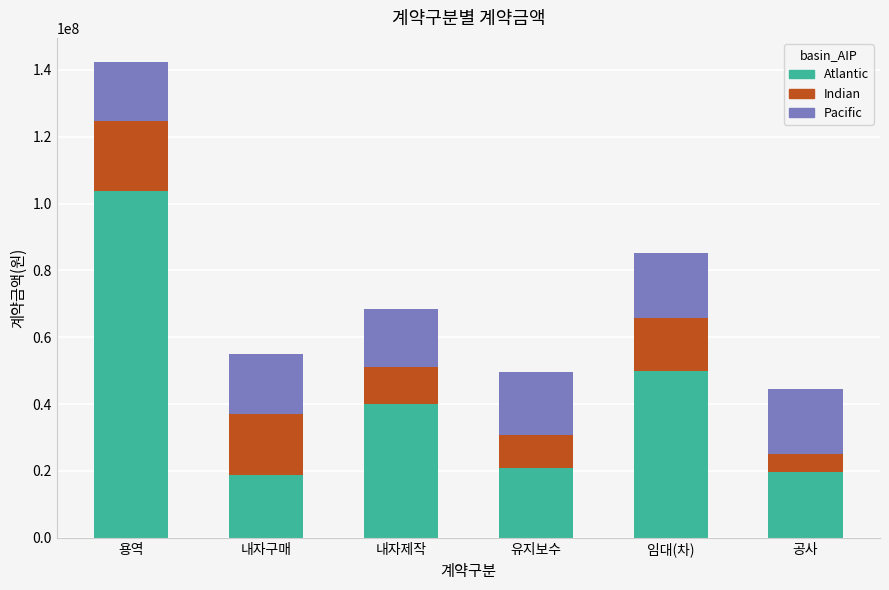

What is the difference between the second highest and second lowest values in the Atlantic series?

30200000